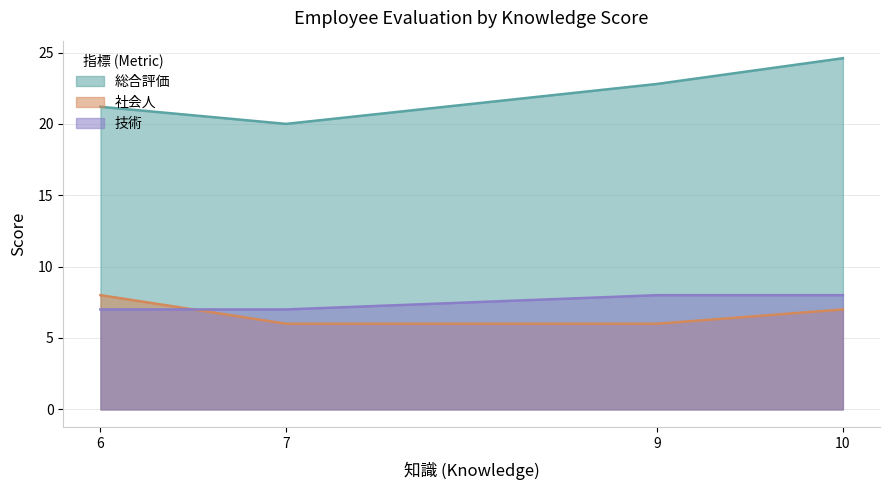

The value of 技術 at 9 is 2.7. True or false?

False